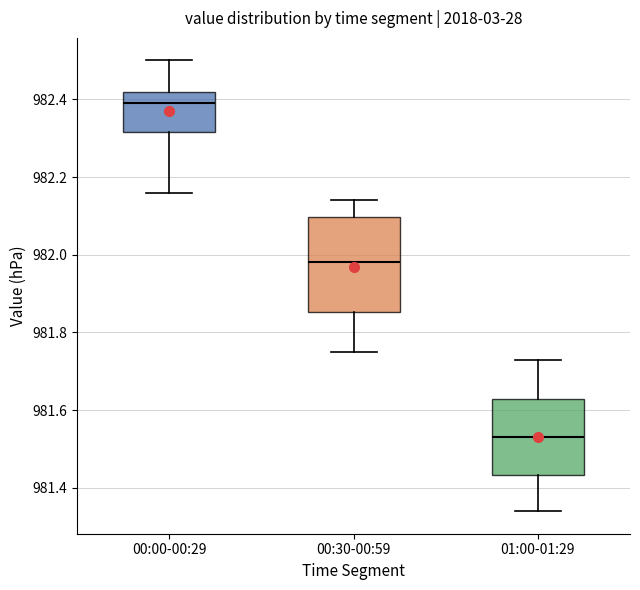

Reading left to right, read every box against the y-axis: the position of its median line, the range the box covers, and the ends of its whiskers. The values are not printed on the chart, so give them approximately, as read against the axis.

00:00-00:29: median 982.40, box 982.32 to 982.42, whiskers 982.16 to 982.50
00:30-00:59: median 981.98, box 981.86 to 982.10, whiskers 981.76 to 982.14
01:00-01:29: median 981.54, box 981.44 to 981.62, whiskers 981.34 to 981.74